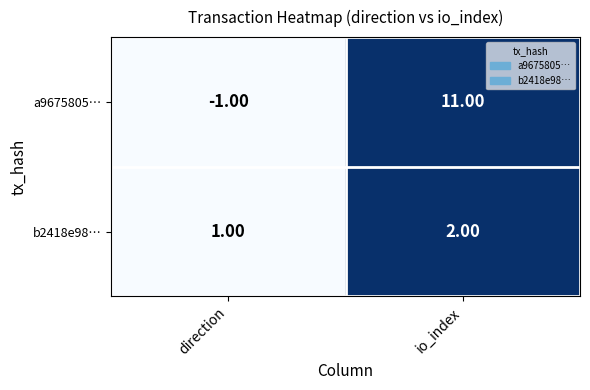

At how many categories does at least one series exceed 0?

2